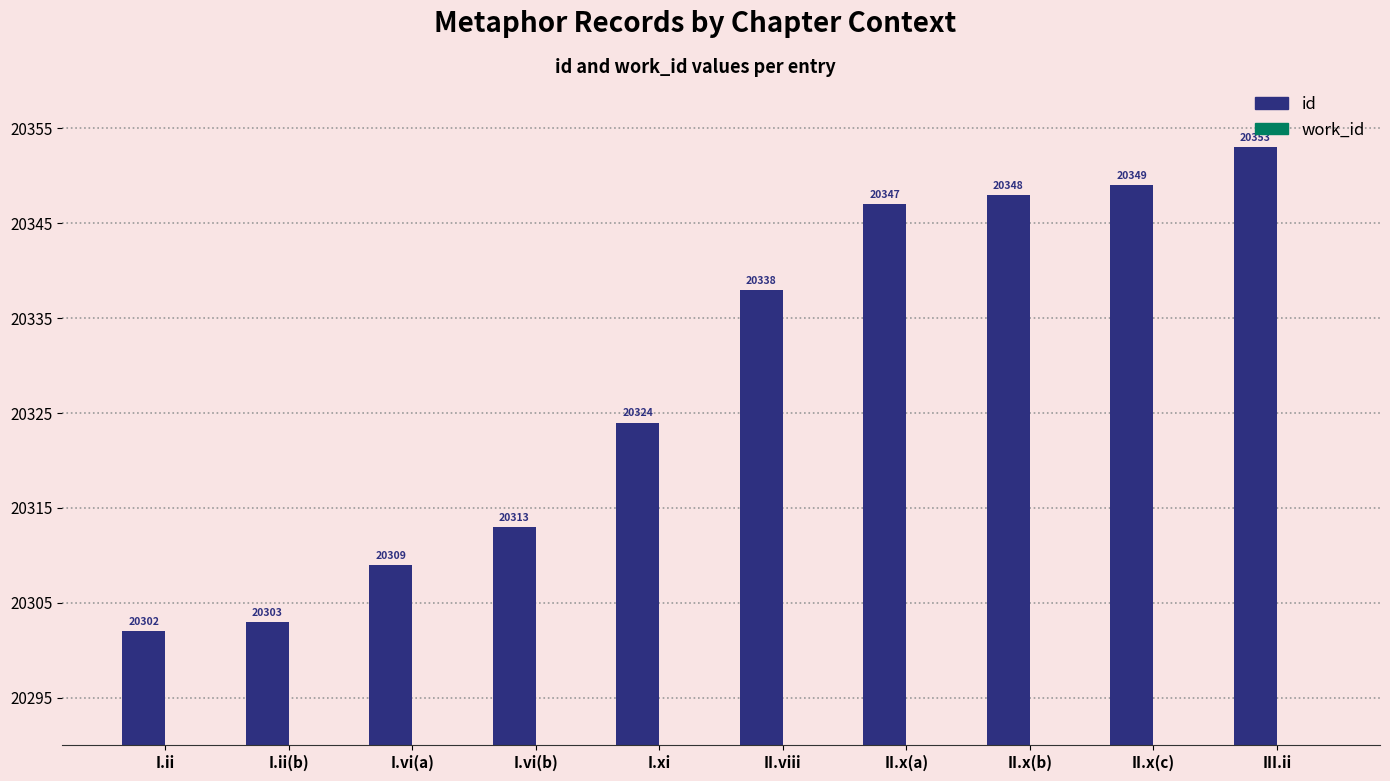

List the series in order of their peak value, lowest first.

work_id, id